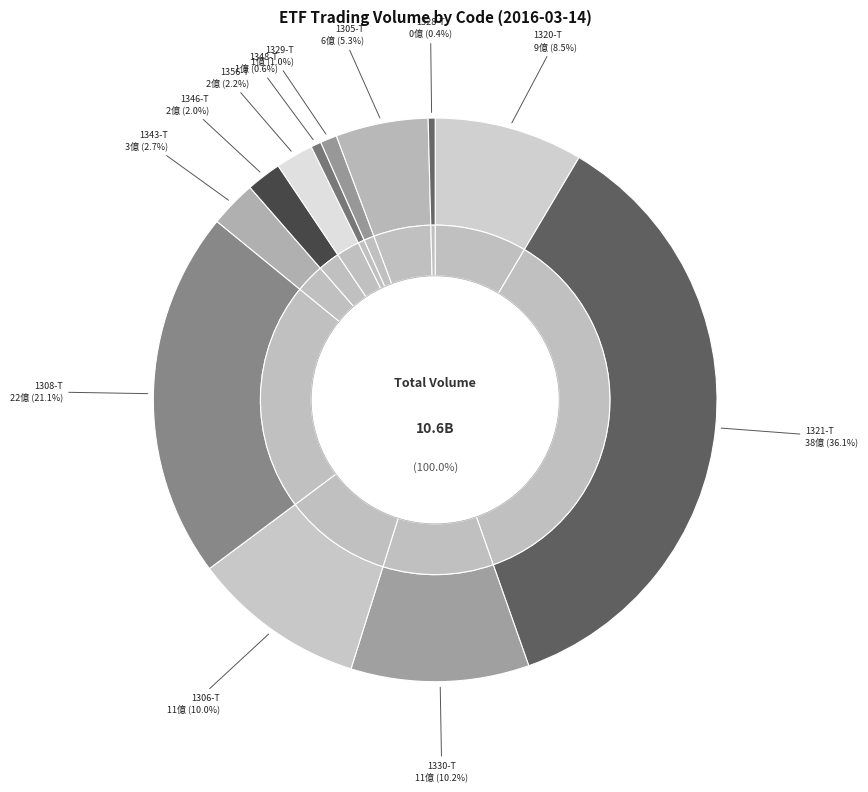

The 1320-T slice represents 20% of the pie. True or false?

False